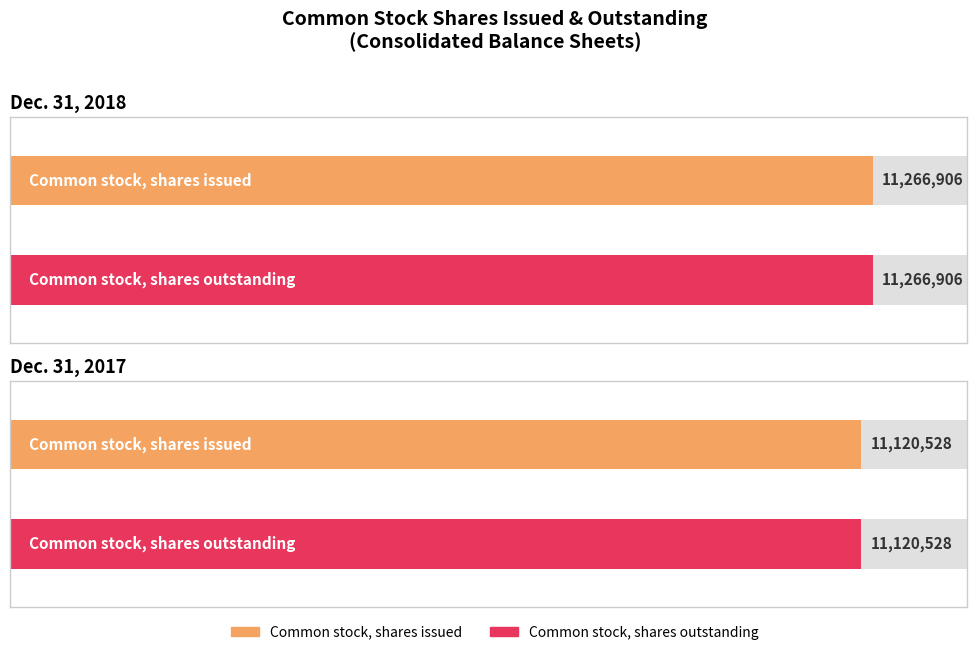

At how many categories does at least one series exceed 11198189?

1